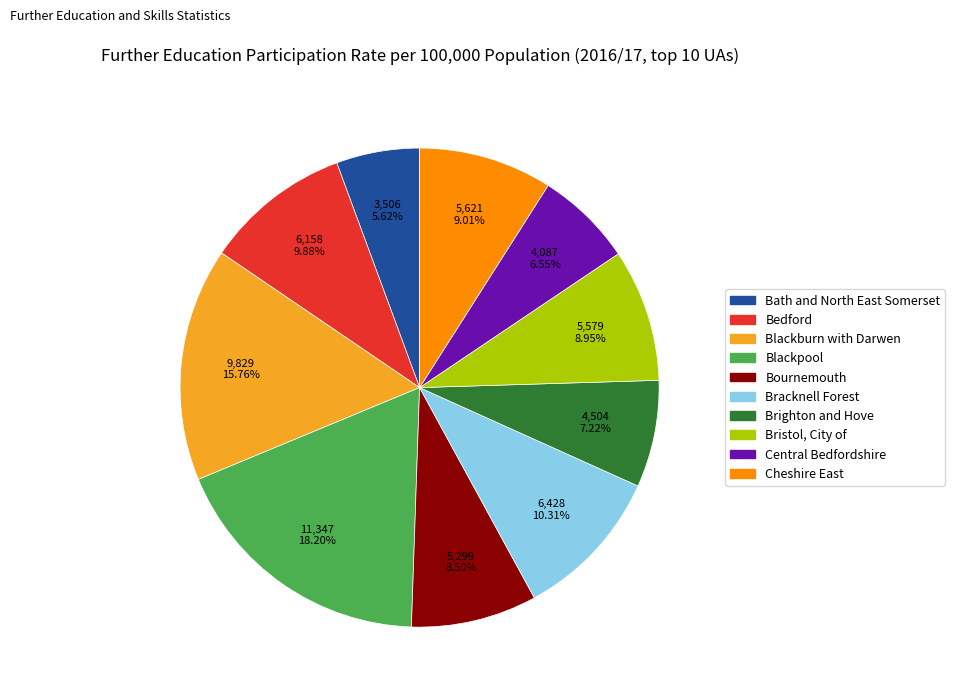

Which has a higher value, Bracknell Forest or Cheshire East?

Bracknell Forest